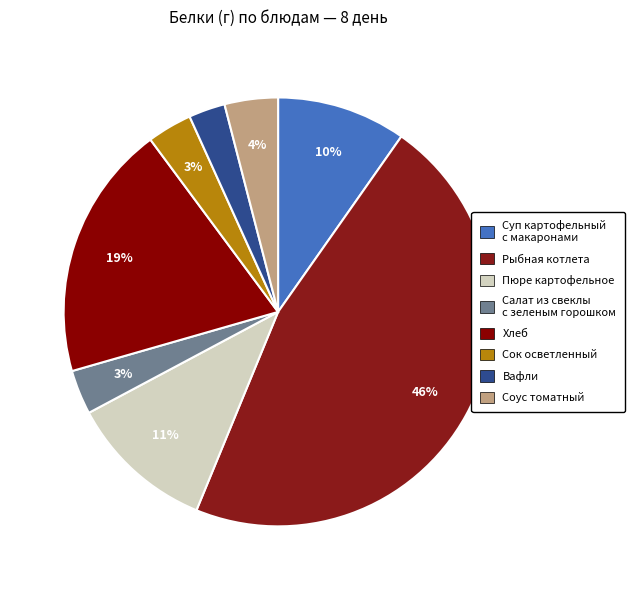

To the nearest percent, what portion does Пюре картофельное represent?

11%